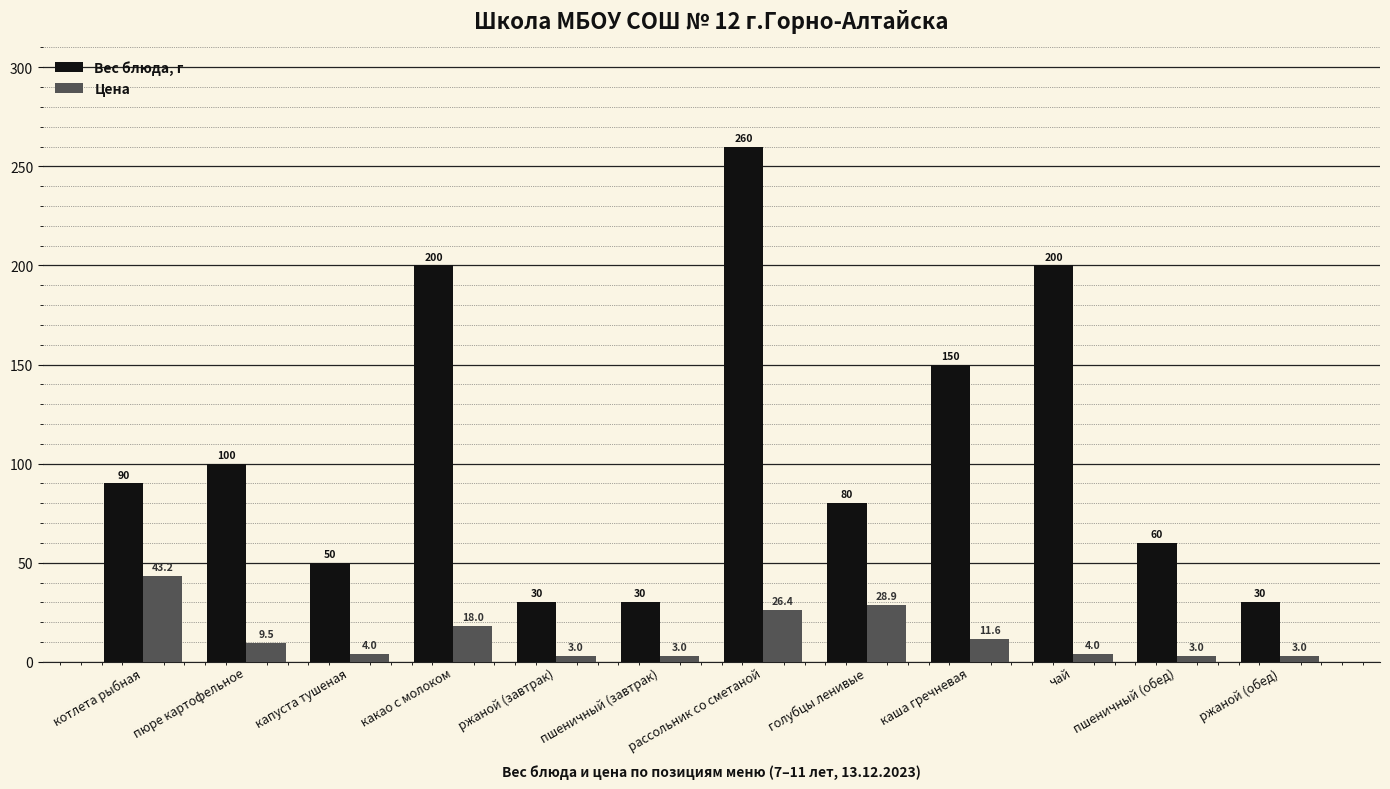

What is the highest value of the Цена series?

43.2